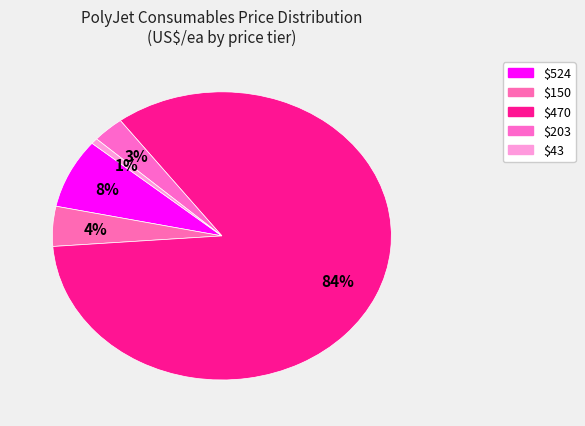

How many slices are in this pie chart?

5